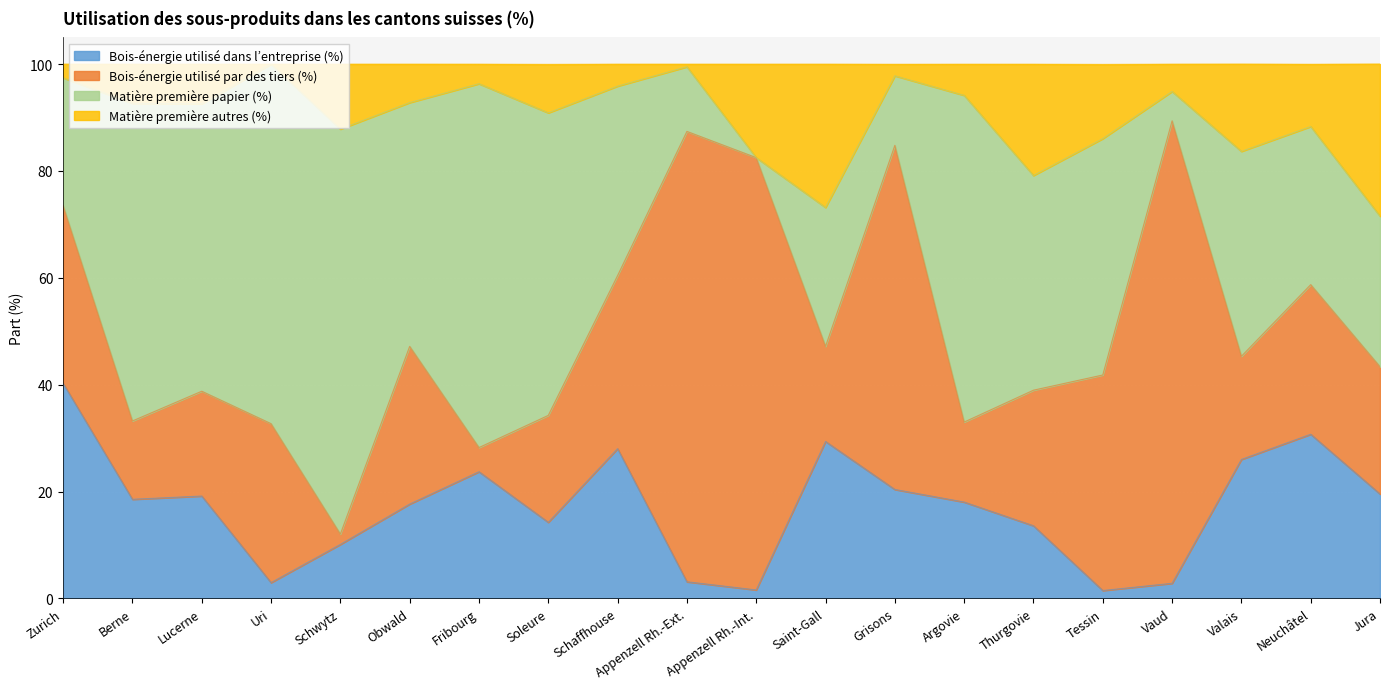

What value does the Bois-énergie utilisé dans l’entreprise (%) series have at Obwald?

17.7